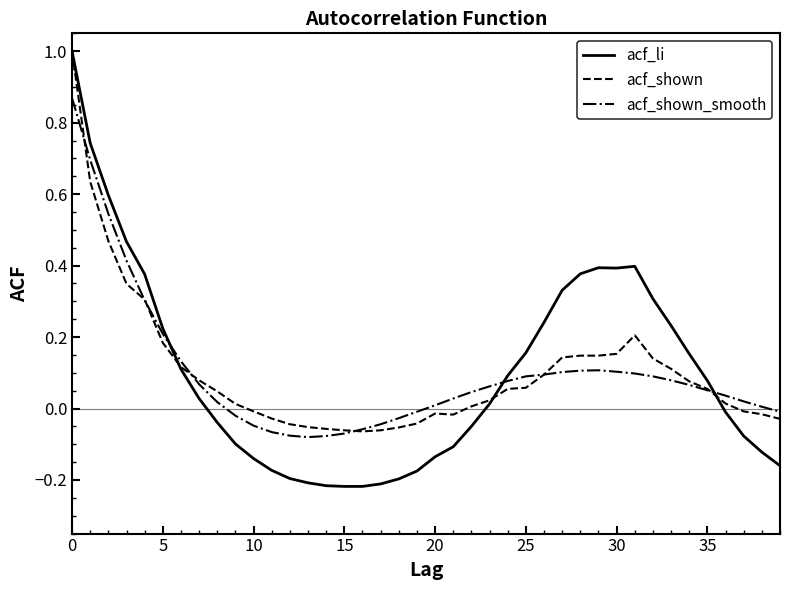

Which series has the widest spread of values?

acf_li